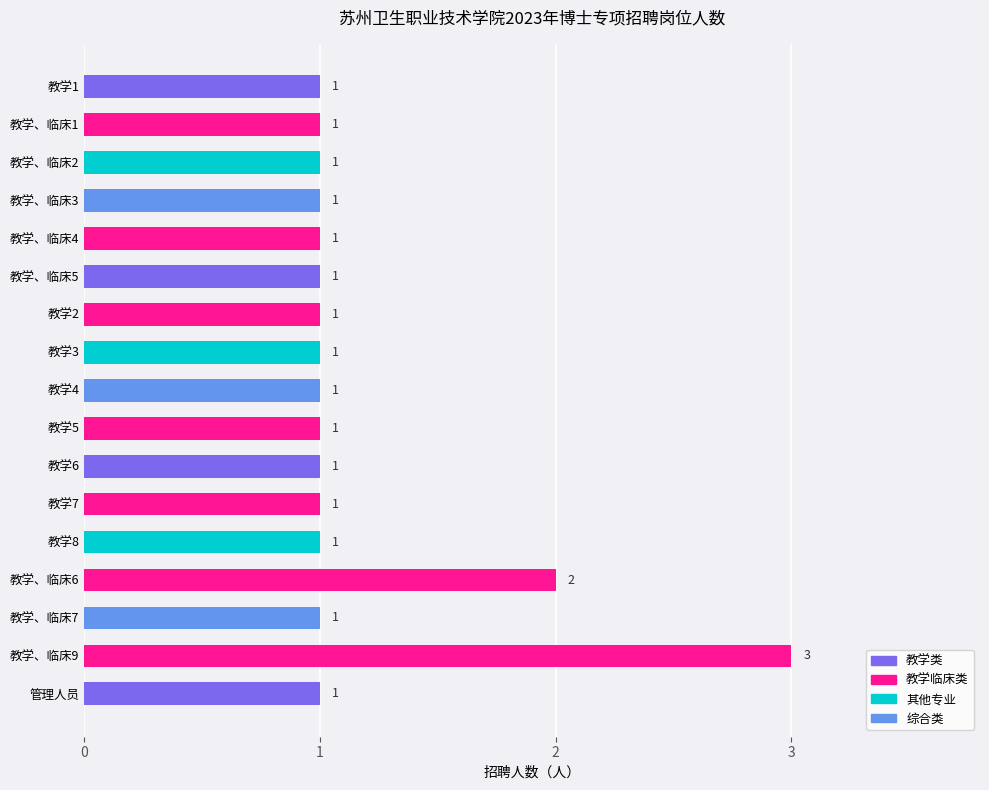

What is the label of the 15th bar from the bottom?

教学、临床2